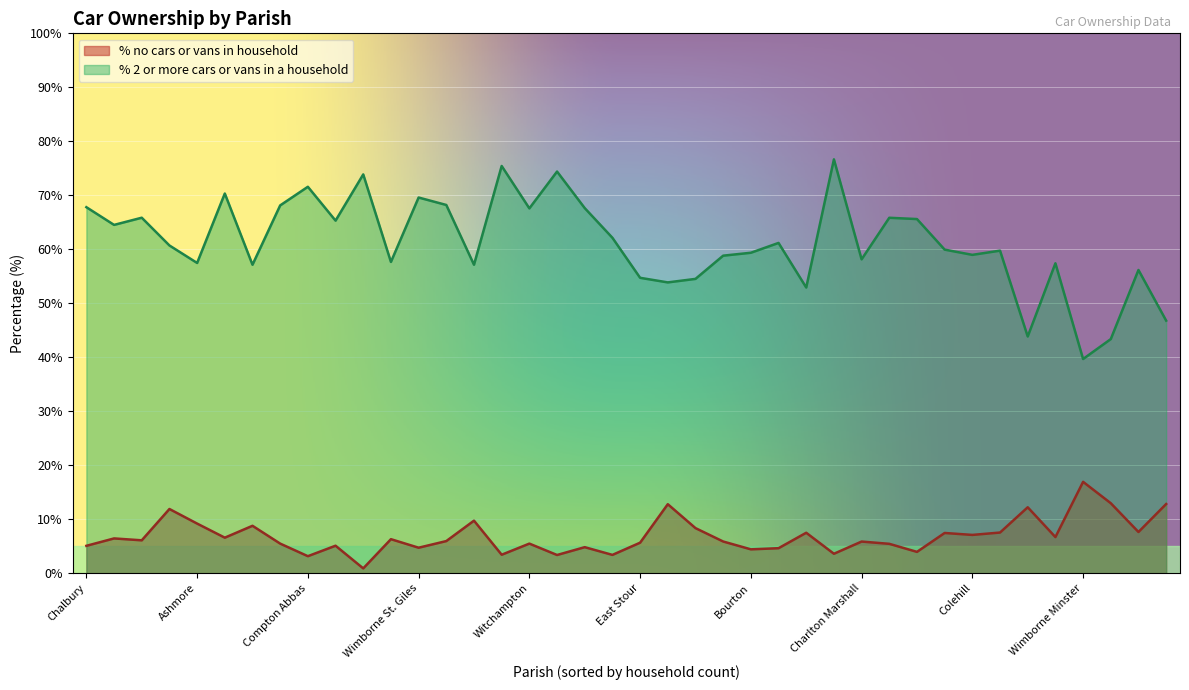

List the labels in order of % 2 or more cars or vans in a household value, largest first.

Holt, Hinton, Woodlands, East Orchard, Compton Abbas, Gussage St. Michael, Wimborne St. Giles, Buckhorn Weston, Glanvilles Wootton, Chalbury, Horton, Witchampton, Shapwick, Sturminster Marshall, Alderholt, Gussage All Saints, Fifehead Neville, Cann, Hazelbury Bryan, Edmondsham, West Parley, St. Leonards and St. Ives, Bourton, Colehill, Fontmell Magna, Charlton Marshall, Crichel, Ashmore, Corfe Mullen, Durweston, Farnham, Verwood, East Stour, Cranborne, Pamphill, Pimperne, Ferndown Town, West Moors, Gillingham, Wimborne Minster